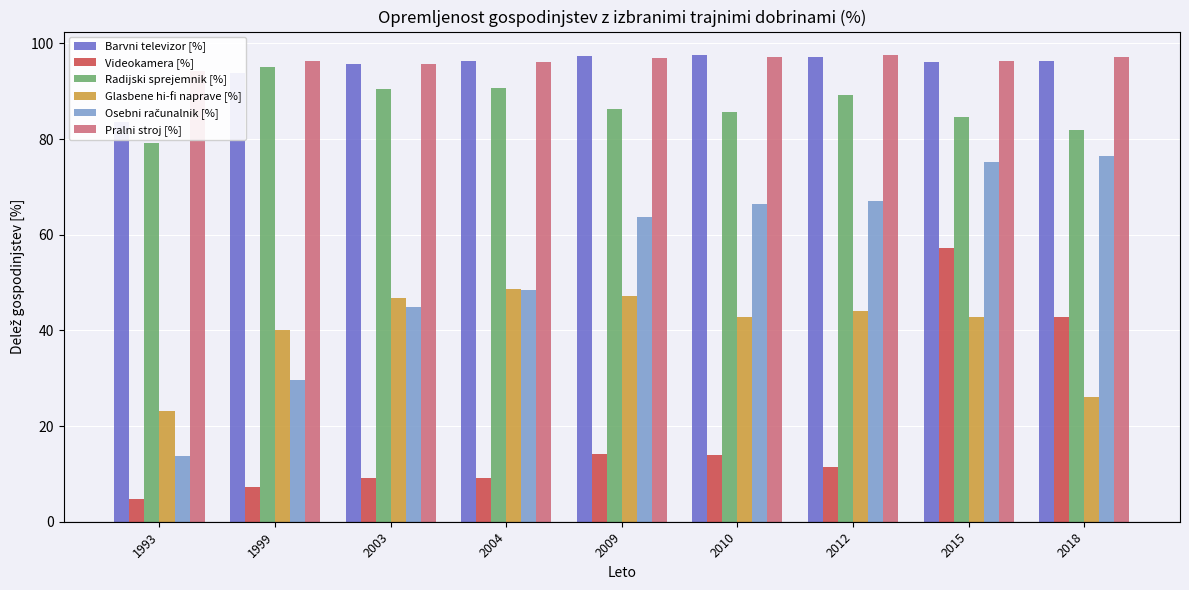

Rank the categories by Videokamera [%] value from lowest to highest.

1993, 1999, 2003, 2004, 2012, 2010, 2009, 2018, 2015